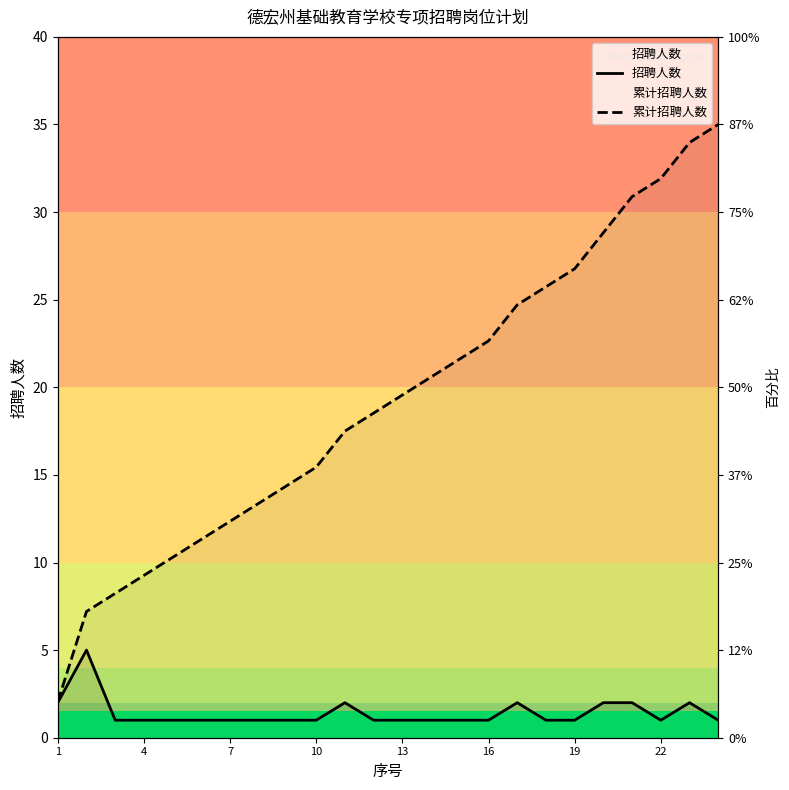

True or false: 招聘人数 has a value of 1.6 at 23.

False